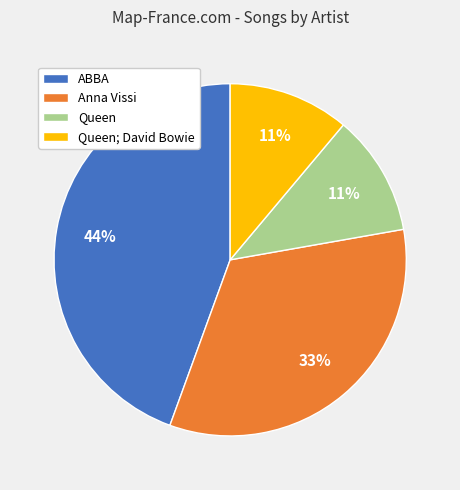

To the nearest percent, what portion does Anna Vissi represent?

33%